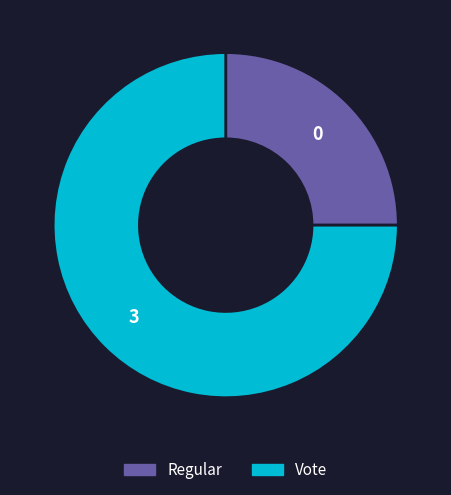

What is the largest slice in the pie chart?

Vote